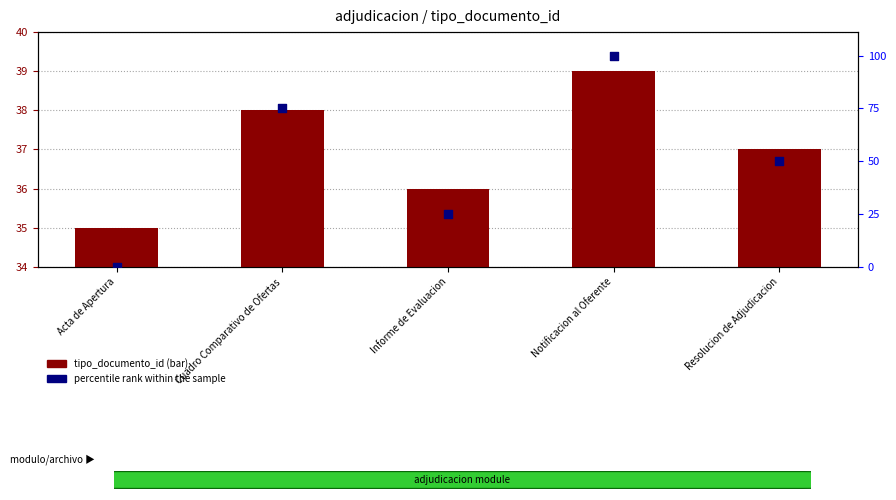

What are all the series names shown in the legend?

tipo_documento_id, percentile rank within the sample